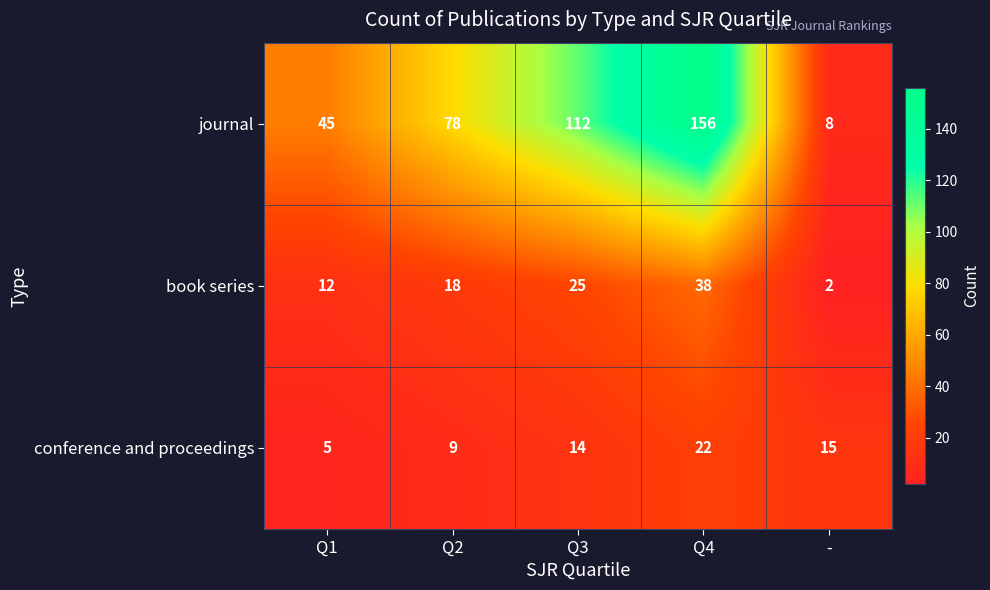

How many values in the book series series are below 18?

2